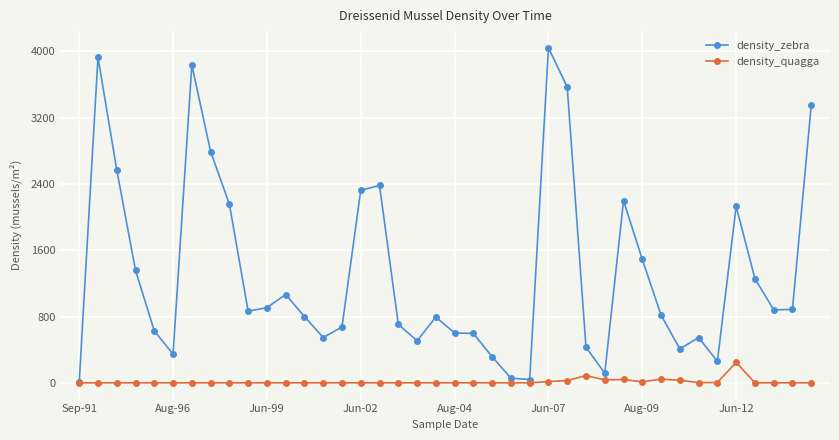

What is the value of the density_zebra point at the 7th from the left?

3836.0